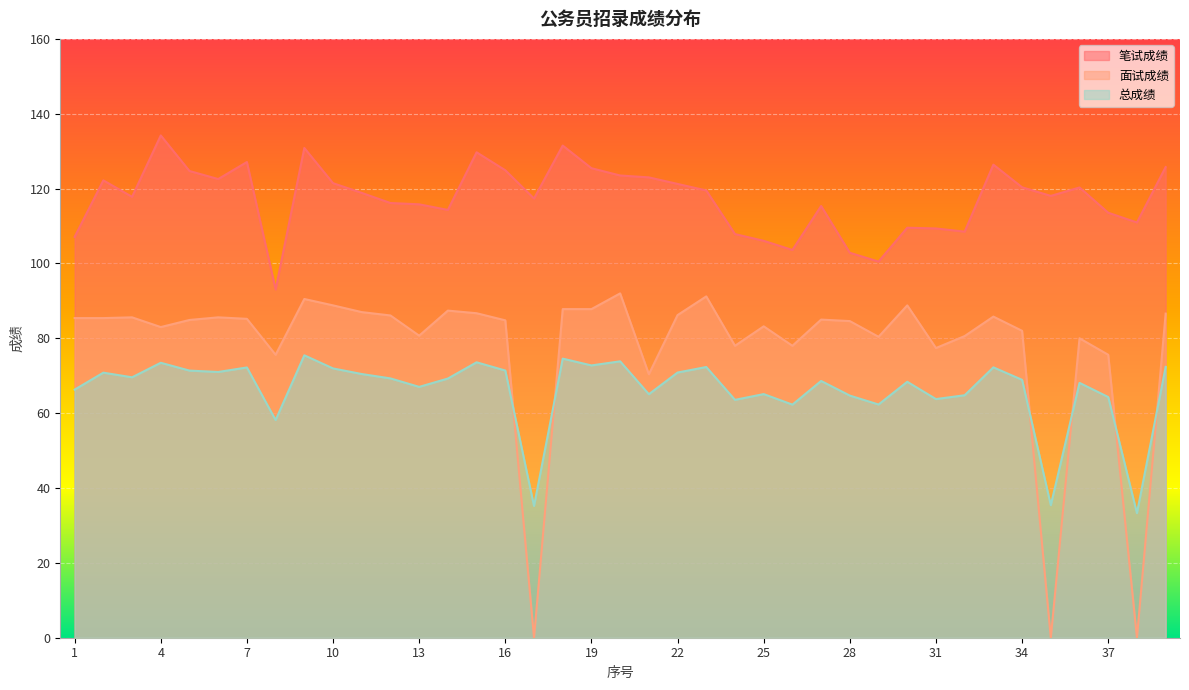

The value of 面试成绩 at 18 is 137.2. True or false?

False